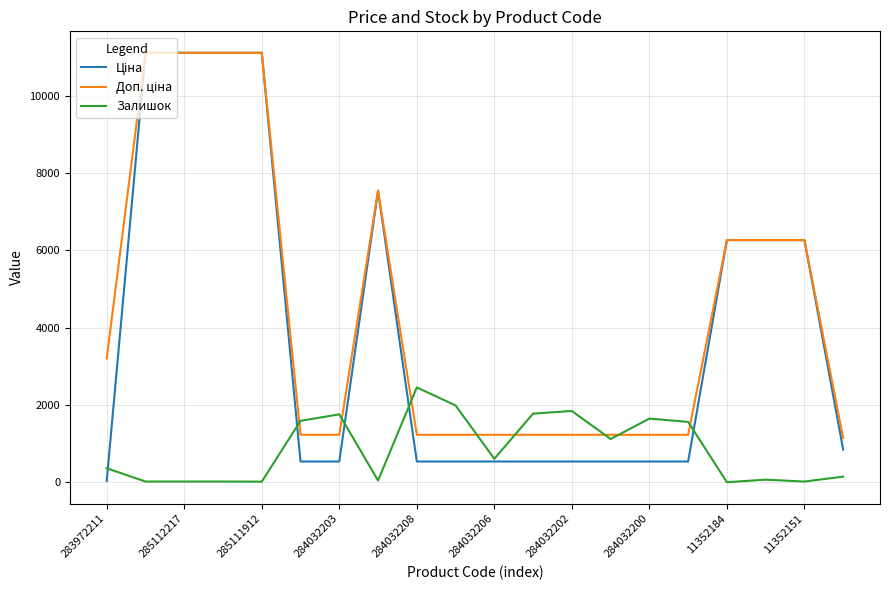

At how many categories does at least one series exceed 955?

20